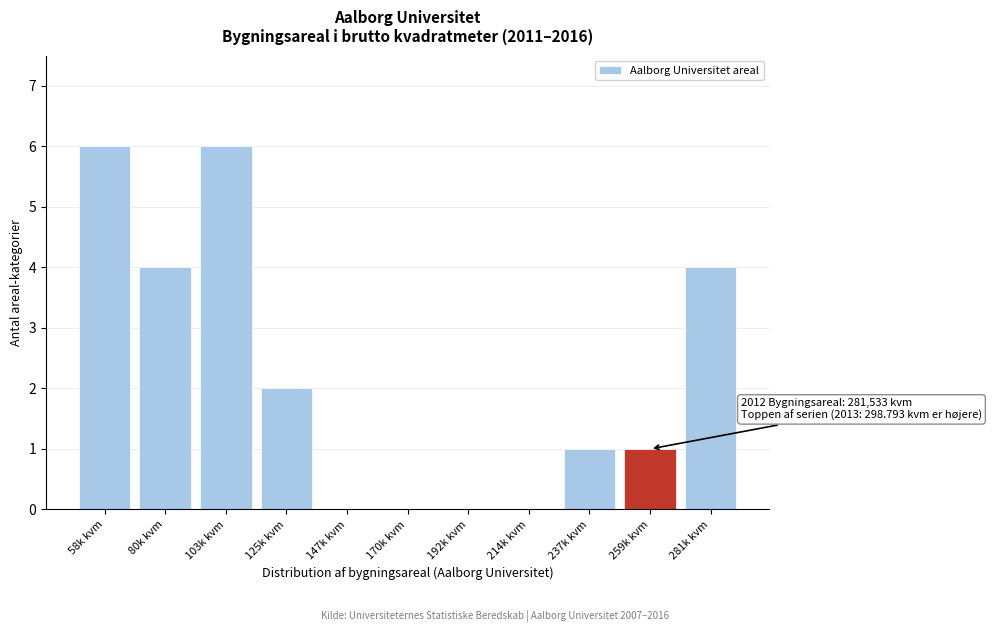

Reading right to left, list all the values displayed in this chart.

281k kvm=4	259k kvm=1	237k kvm=1	214k kvm=0	192k kvm=0	170k kvm=0	147k kvm=0	125k kvm=2	103k kvm=6	80k kvm=4	58k kvm=6